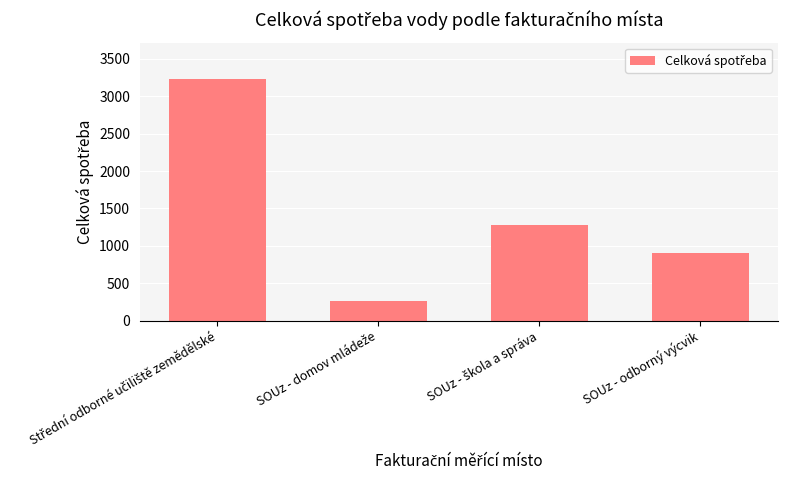

Are the bars horizontal?

No